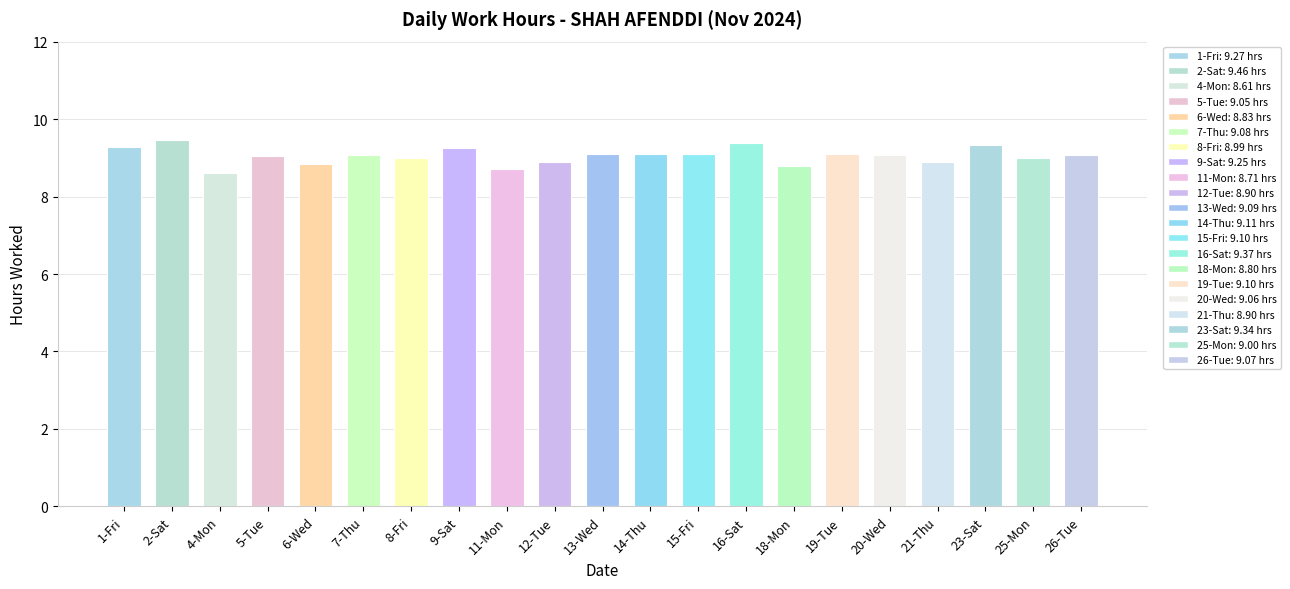

Which label corresponds to the smallest value in the chart?

4-Mon